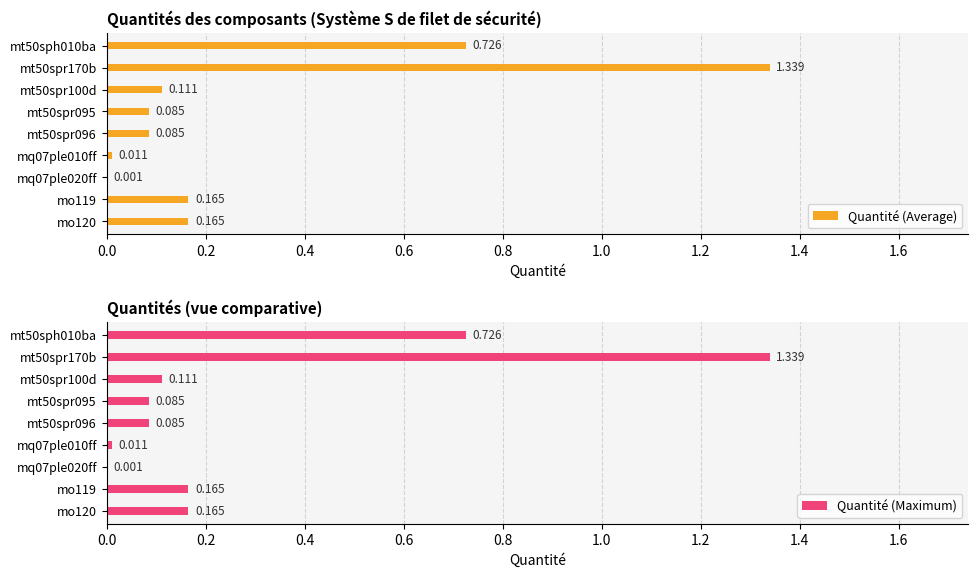

List the series in order of their peak value, lowest first.

Quantité (Average), Quantité (Maximum)